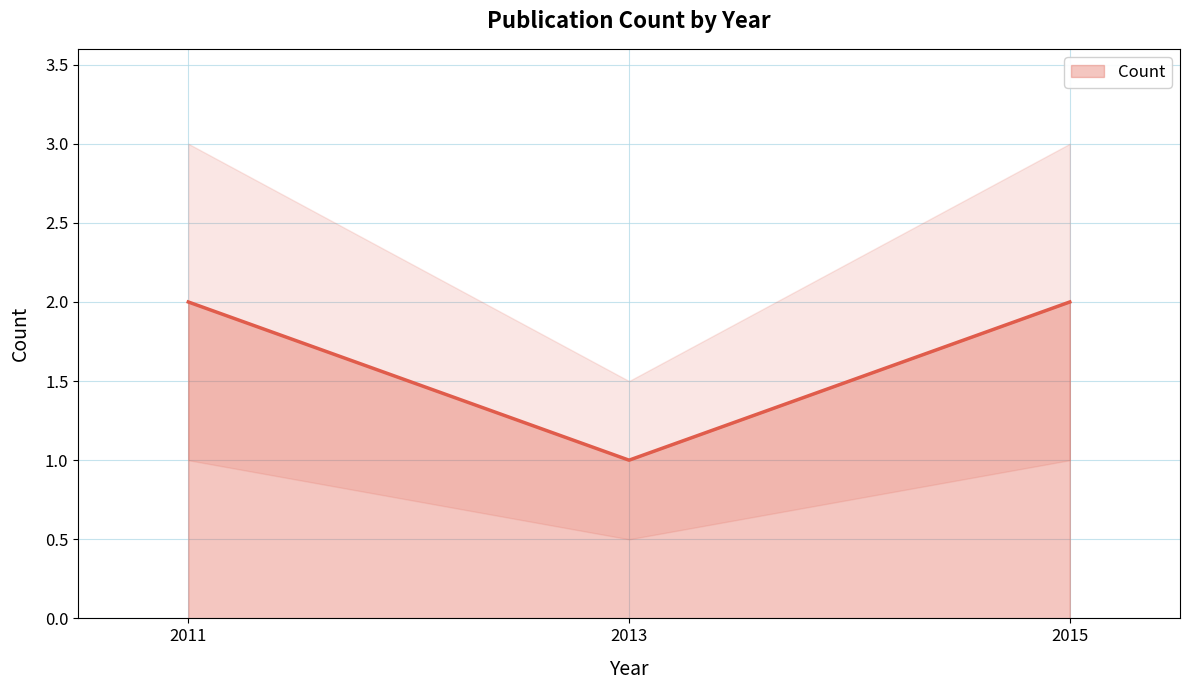

What is the value of the 1st point from the left?

2